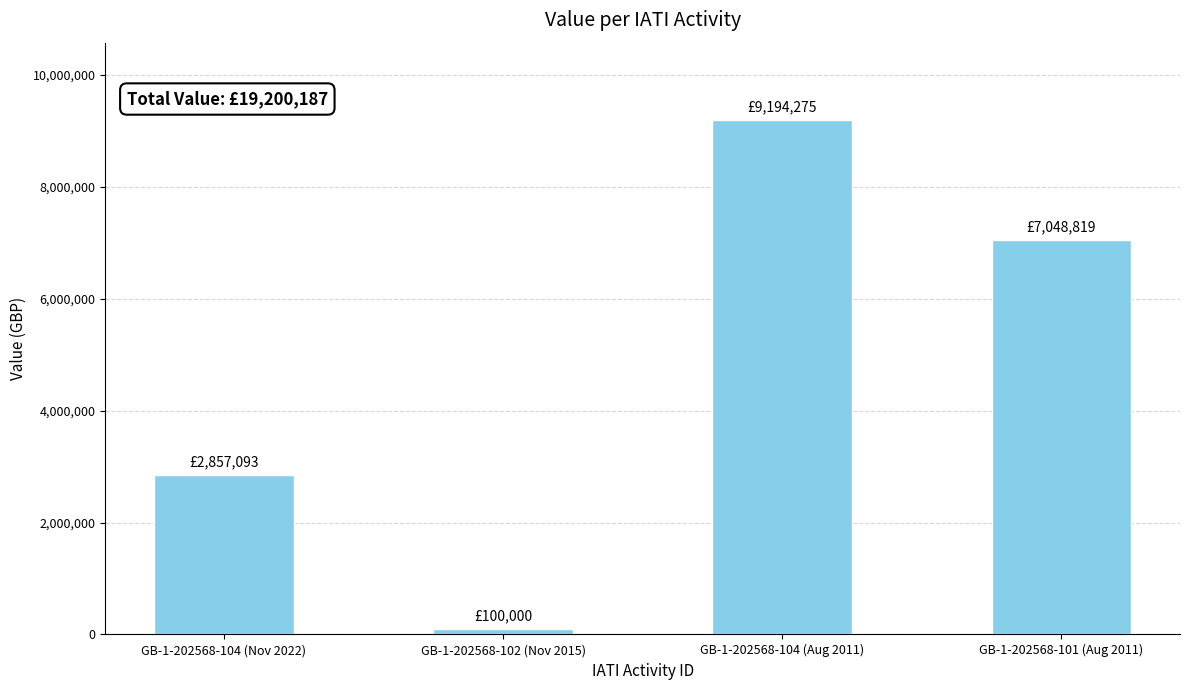

Does the chart contain any negative values?

No